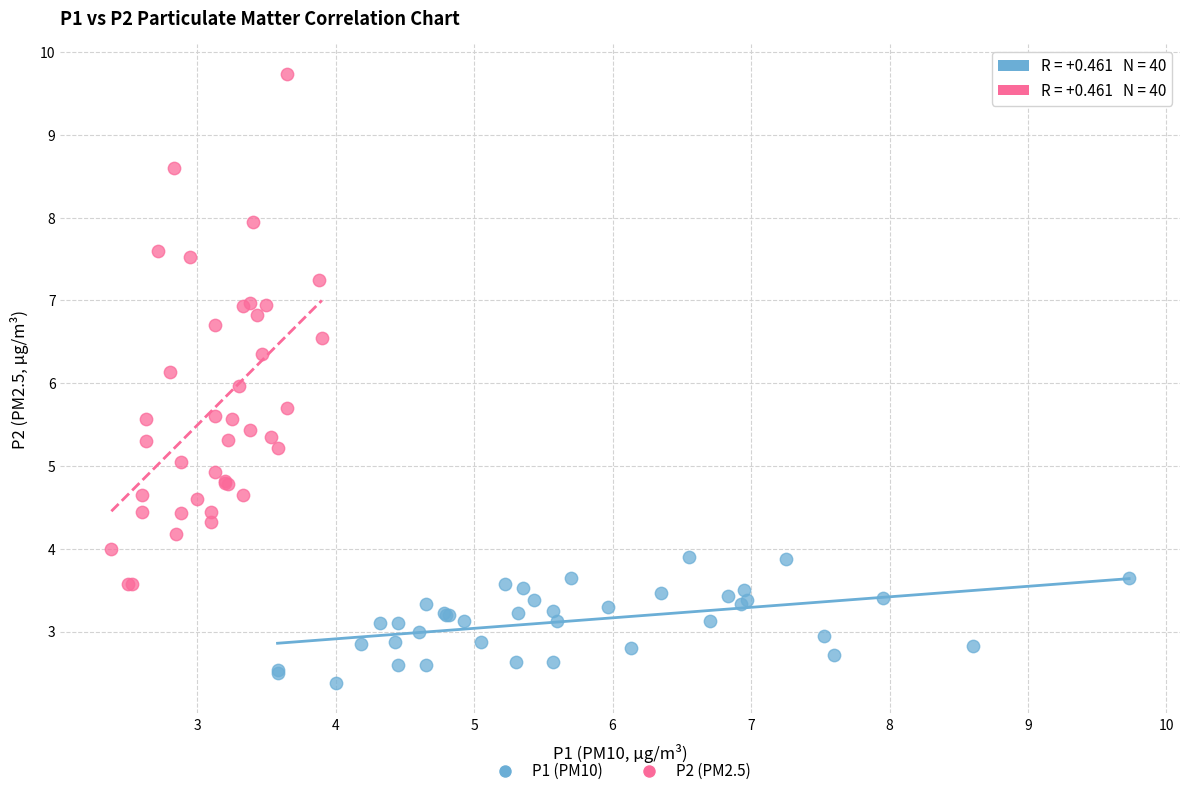

Which series has the largest Y range (max minus min)?

P2 (PM2.5)